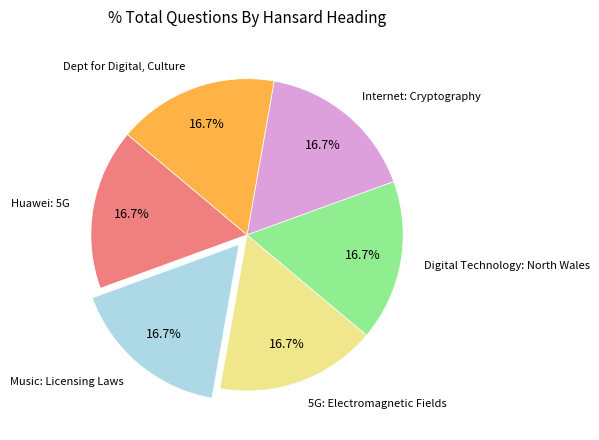

Does Dept for Digital, Culture represent more than half of the total?

No